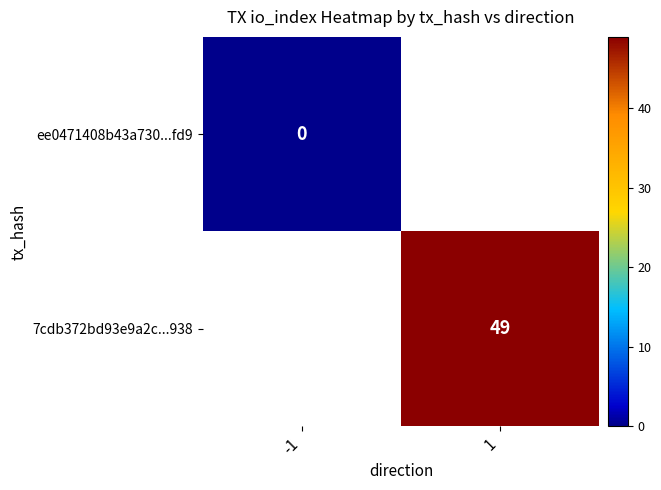

At how many categories does at least one series exceed 8?

1